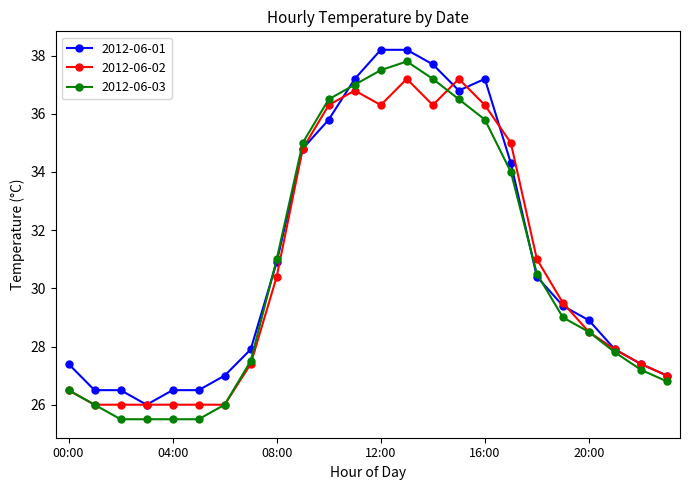

Reading right to left, list all the values displayed in this chart.

2012-06-01: 27.0	27.4	27.9	28.9	29.4	30.4	34.3	37.2	36.8	37.7	38.2	38.2	37.2	35.8	34.8	30.9	27.9	27.0	26.5	26.5	26.0	26.5	26.5	27.4
2012-06-02: 27.0	27.4	27.9	28.5	29.5	31.0	35.0	36.3	37.2	36.3	37.2	36.3	36.8	36.3	34.8	30.4	27.4	26.0	26.0	26.0	26.0	26.0	26.0	26.5
2012-06-03: 26.8	27.2	27.8	28.5	29.0	30.5	34.0	35.8	36.5	37.2	37.8	37.5	37.0	36.5	35.0	31.0	27.5	26.0	25.5	25.5	25.5	25.5	26.0	26.5